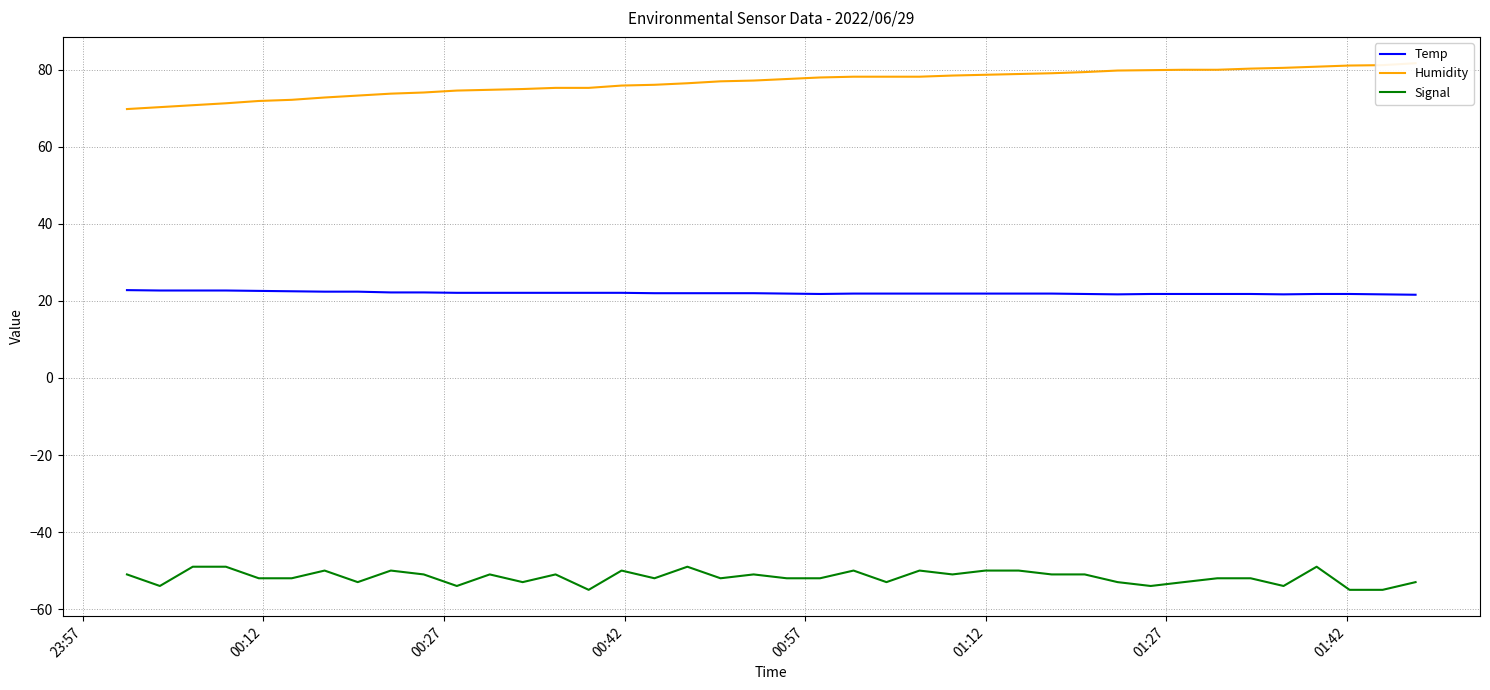

Reading left to right, extract all data points from this chart.

Temp: 22.8	22.7	22.7	22.7	22.6	22.5	22.4	22.4	22.2	22.2	22.1	22.1	22.1	22.1	22.1	22.1	22.0	22.0	22.0	22.0	21.9	21.8	21.9	21.9	21.9	21.9	21.9	21.9	21.9	21.8	21.7	21.8	21.8	21.8	21.8	21.7	21.8	21.8	21.7	21.6
Humidity: 69.8	70.3	70.8	71.3	71.9	72.2	72.8	73.3	73.8	74.1	74.6	74.8	75.0	75.3	75.3	75.9	76.1	76.5	77.0	77.2	77.6	78.0	78.2	78.2	78.2	78.5	78.7	78.9	79.1	79.4	79.8	79.9	80.0	80.0	80.3	80.5	80.8	81.1	81.2	81.7
Signal: -51.0	-54.0	-49.0	-49.0	-52.0	-52.0	-50.0	-53.0	-50.0	-51.0	-54.0	-51.0	-53.0	-51.0	-55.0	-50.0	-52.0	-49.0	-52.0	-51.0	-52.0	-52.0	-50.0	-53.0	-50.0	-51.0	-50.0	-50.0	-51.0	-51.0	-53.0	-54.0	-53.0	-52.0	-52.0	-54.0	-49.0	-55.0	-55.0	-53.0